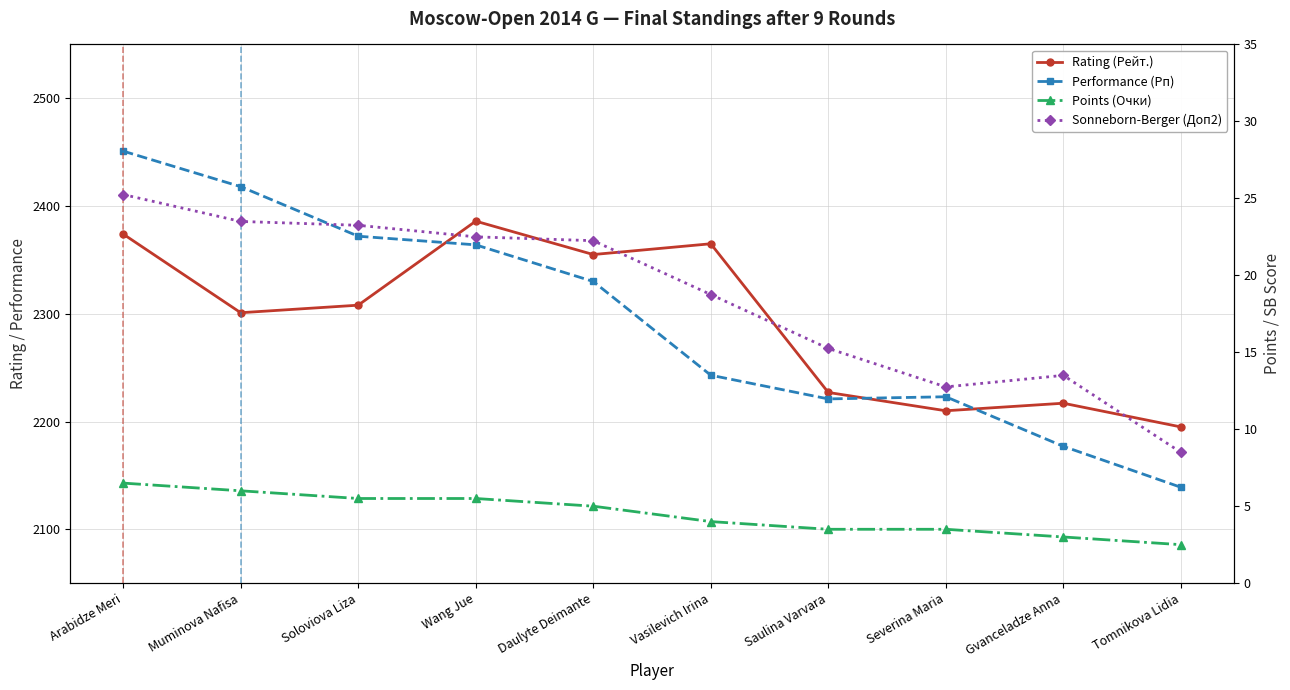

True or false: Sonneborn-Berger (Доп2) and Points (Очки) cross at least once.

False